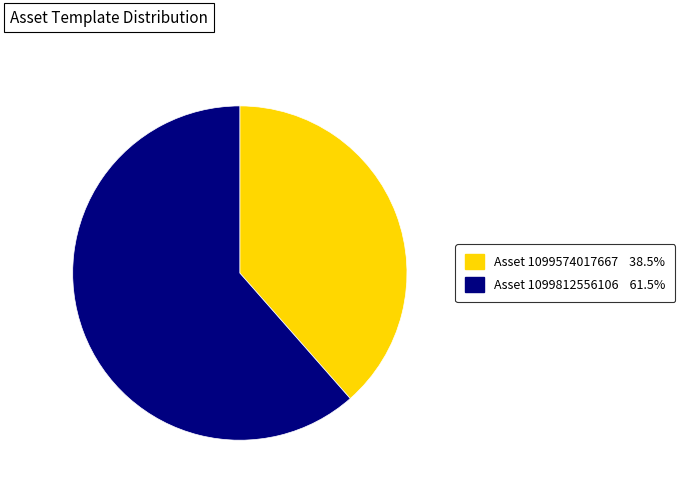

Count the number of slices in the pie.

2